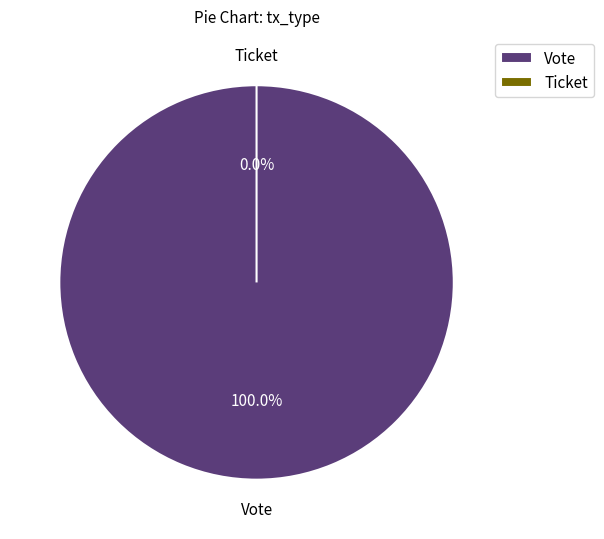

Count the number of slices in the pie.

2